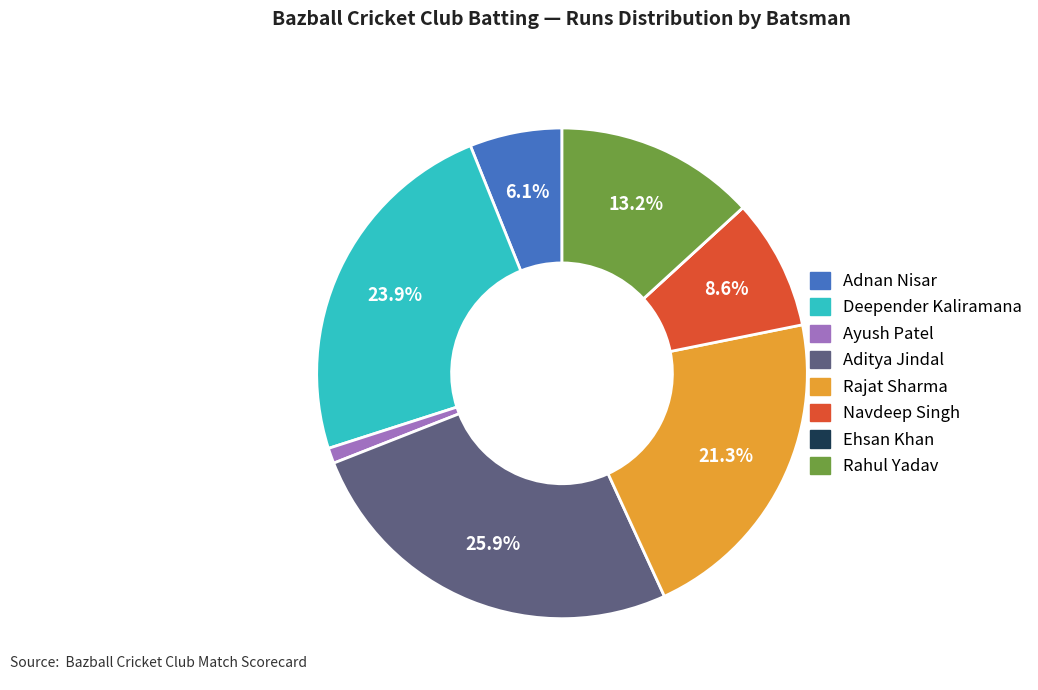

The Aditya Jindal slice represents 17% of the pie. True or false?

False